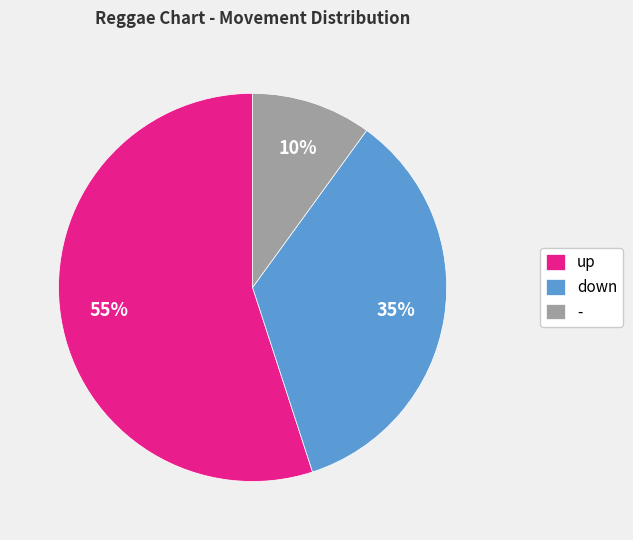

Count the number of slices in the pie.

3